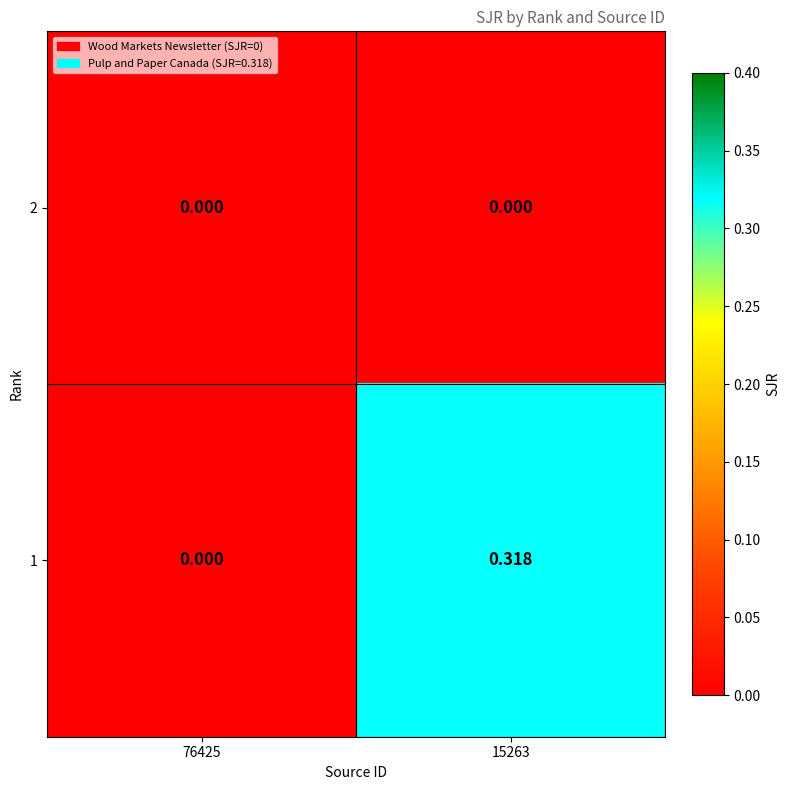

At 15263, list the series in order from largest to smallest.

1, 2